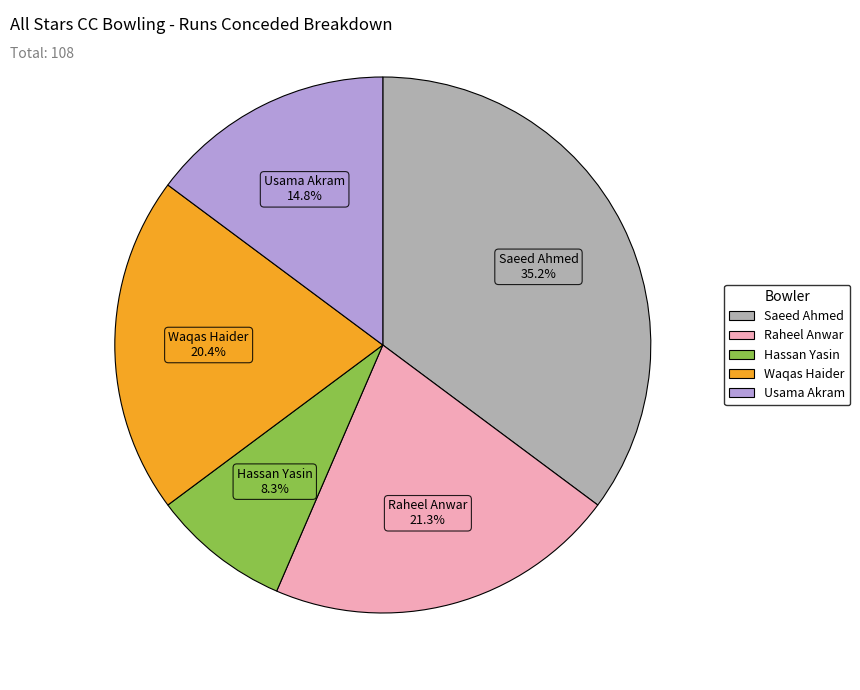

Is it true that Hassan Yasin is 8% of the pie?

True